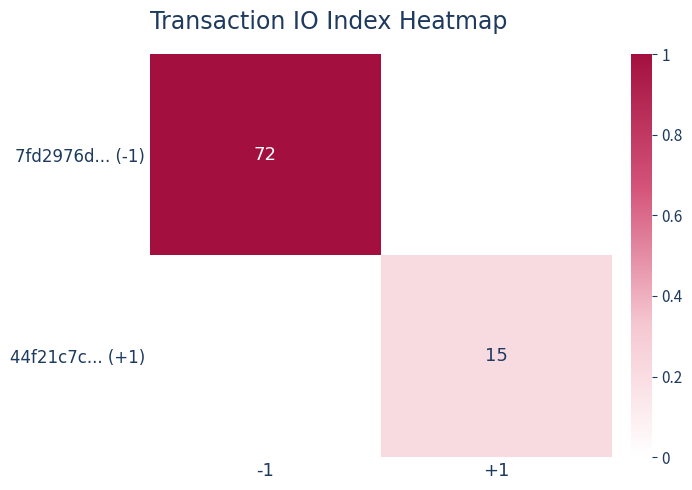

Which label corresponds to the smallest value in the chart?

+1